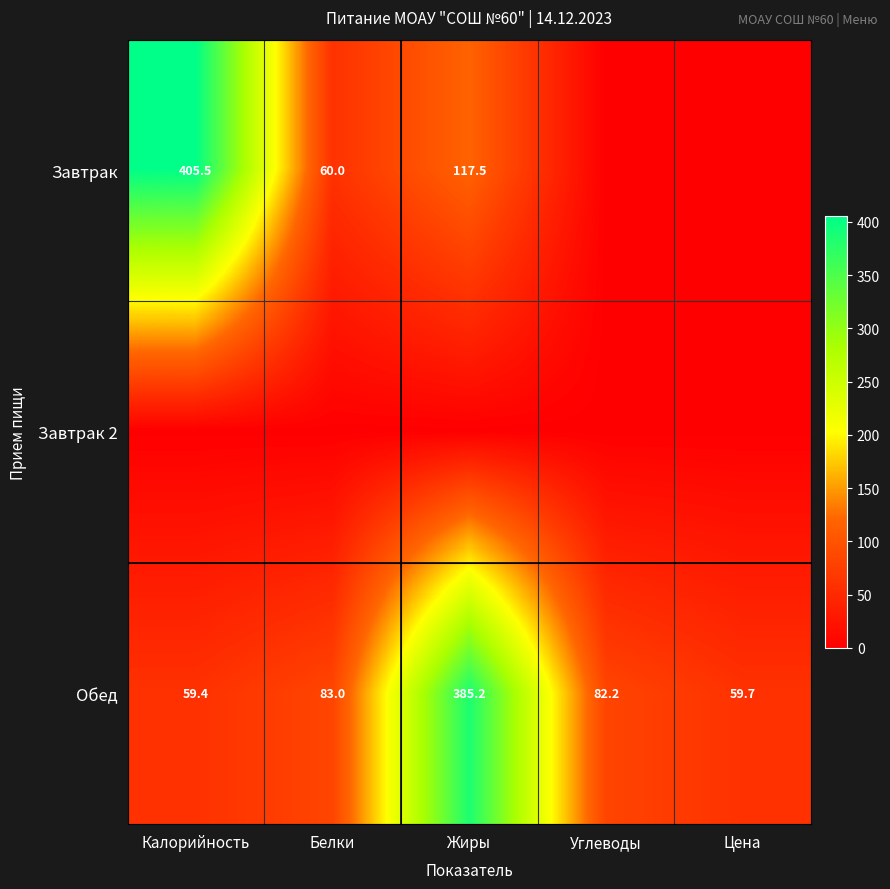

How many distinct data groups are displayed?

3